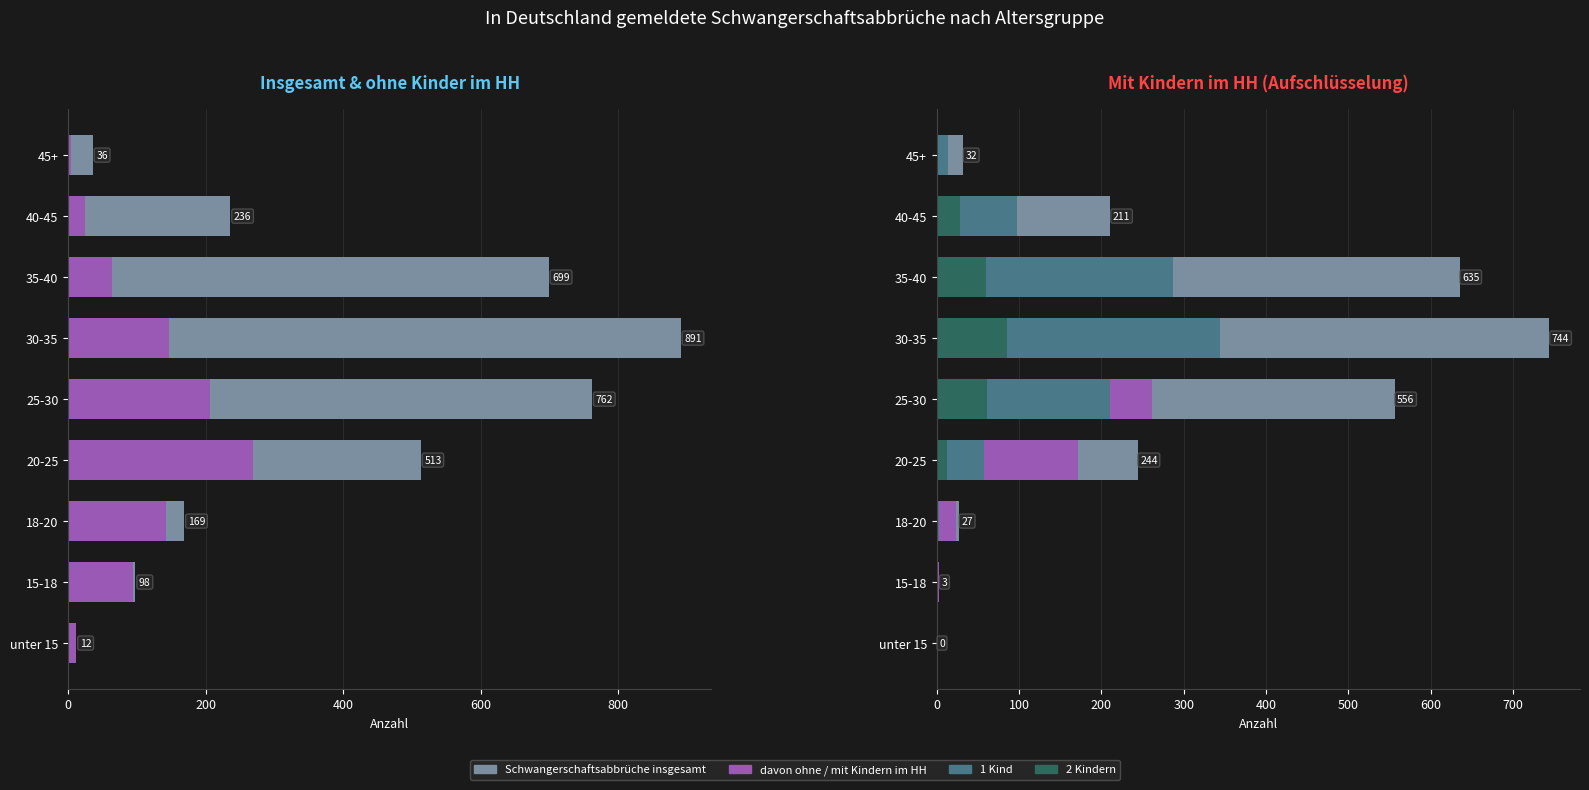

What position from the left is 40-45?

8